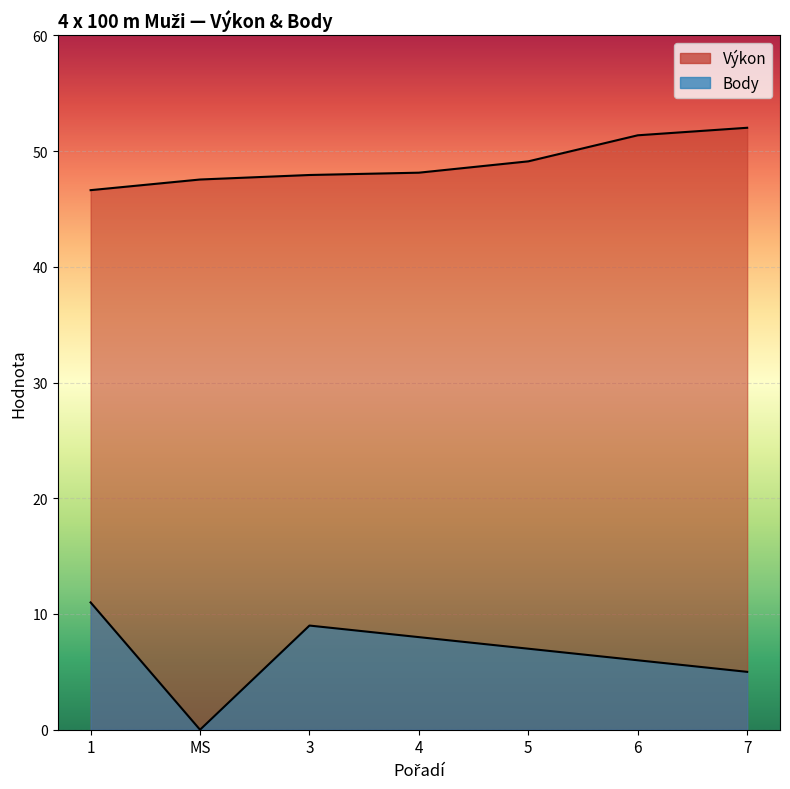

Which has a higher value, 6 or 3?

6